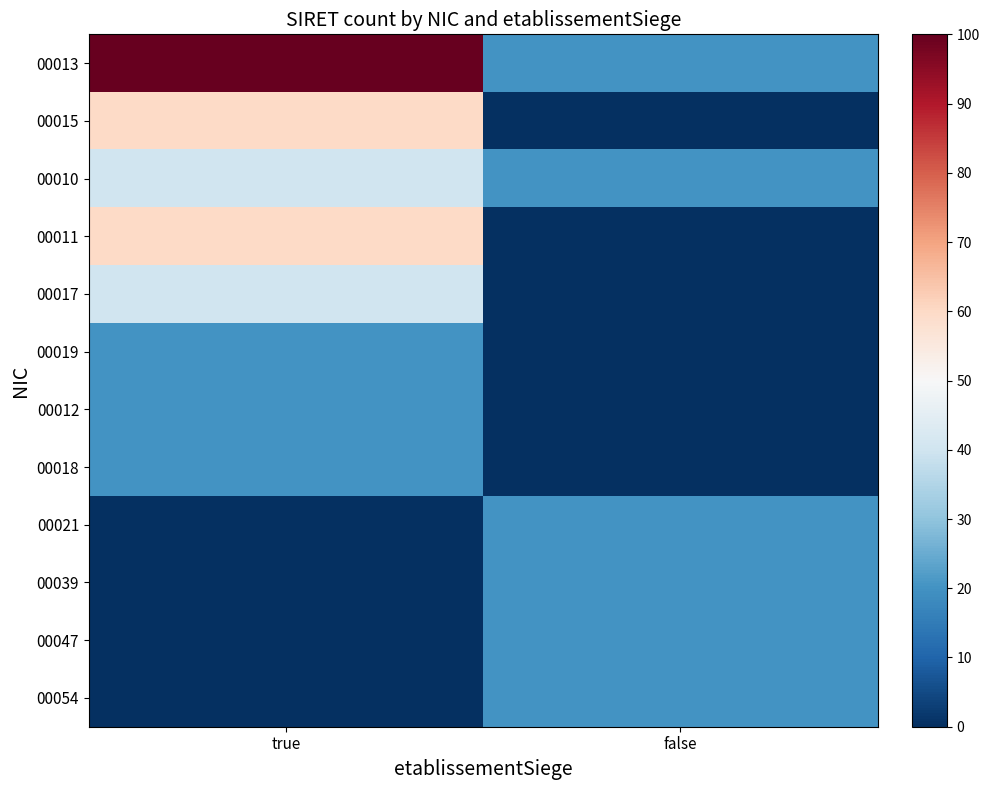

What is the greatest value displayed?

100